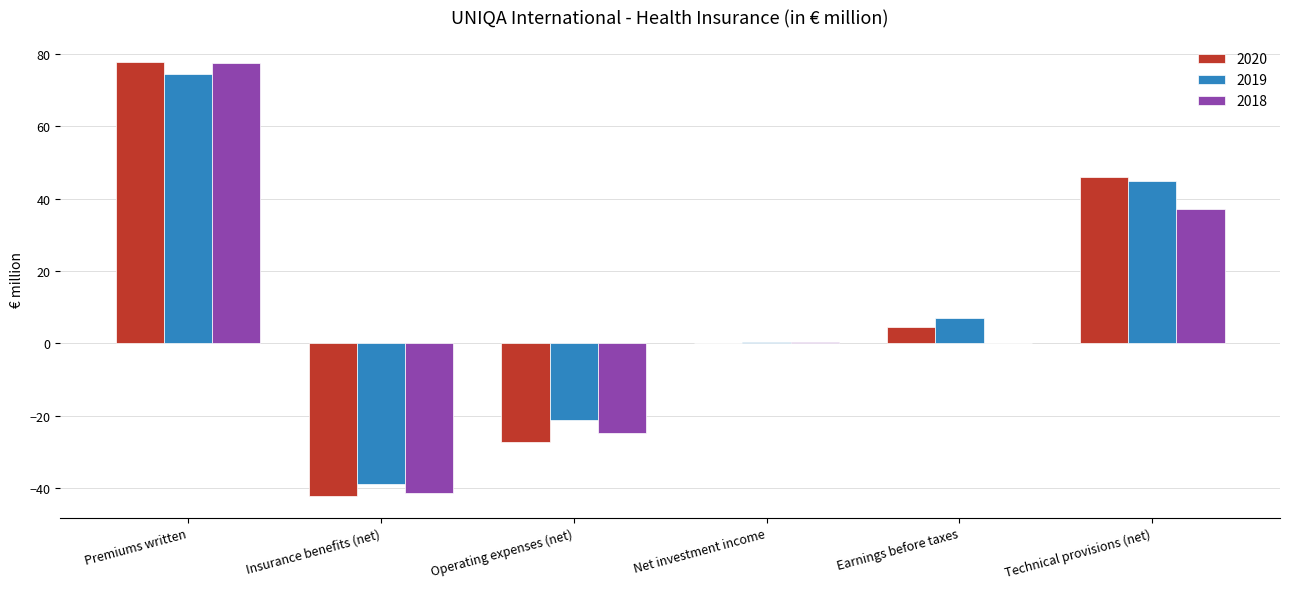

What is the sum of all 2018 values?

49.5